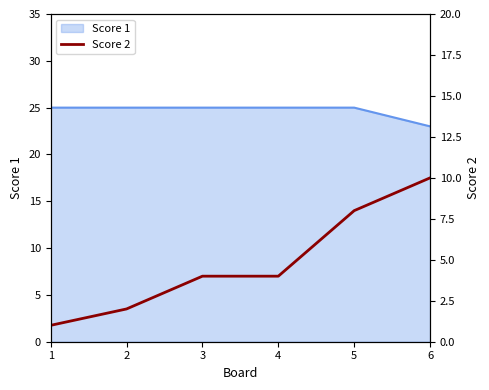

The Score 1 series shows 39 at 5. True or false?

False